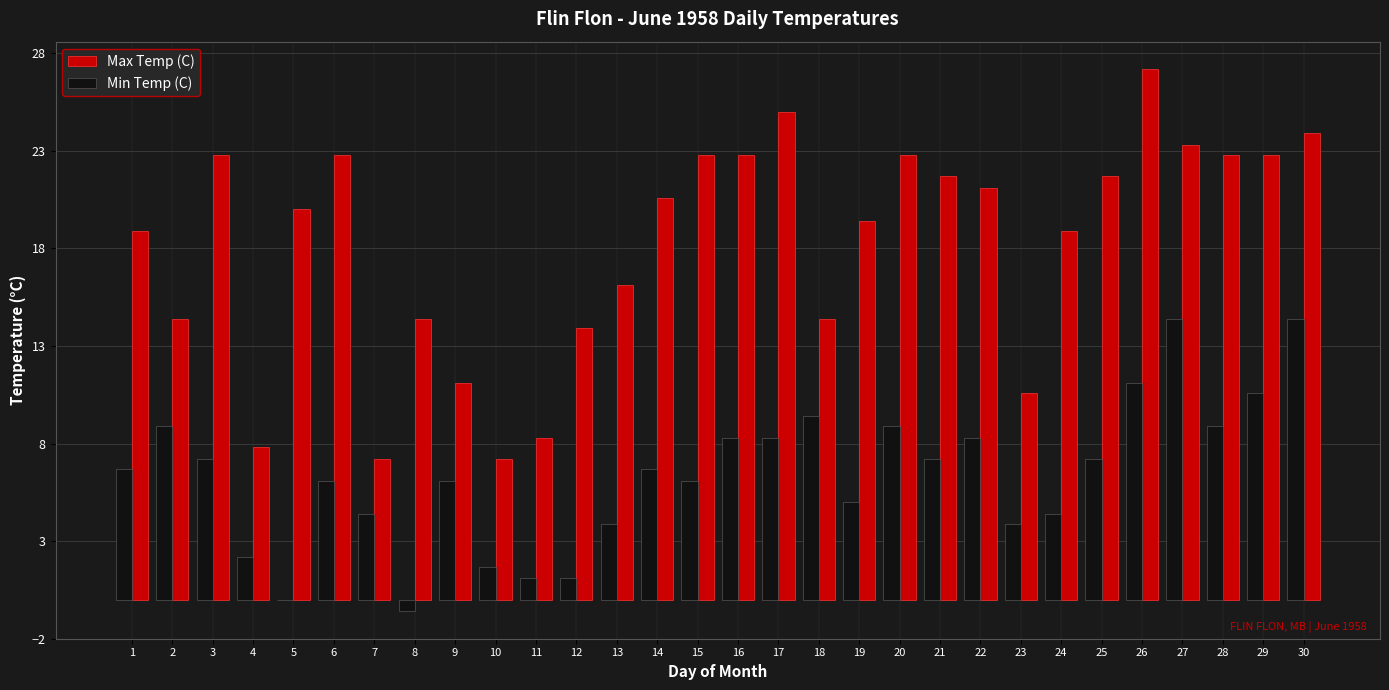

What is the total value across all series at 12?

15.0